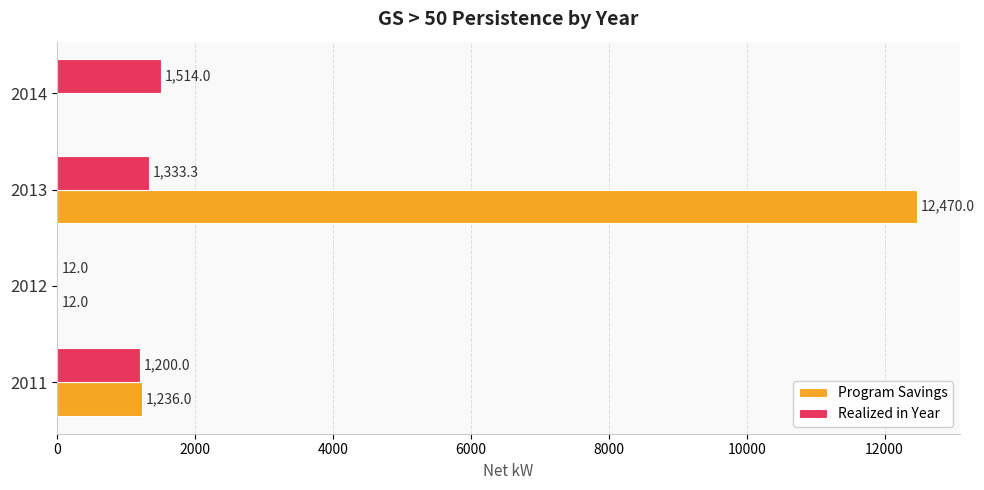

How many data points in Realized in Year are above 1333?

2